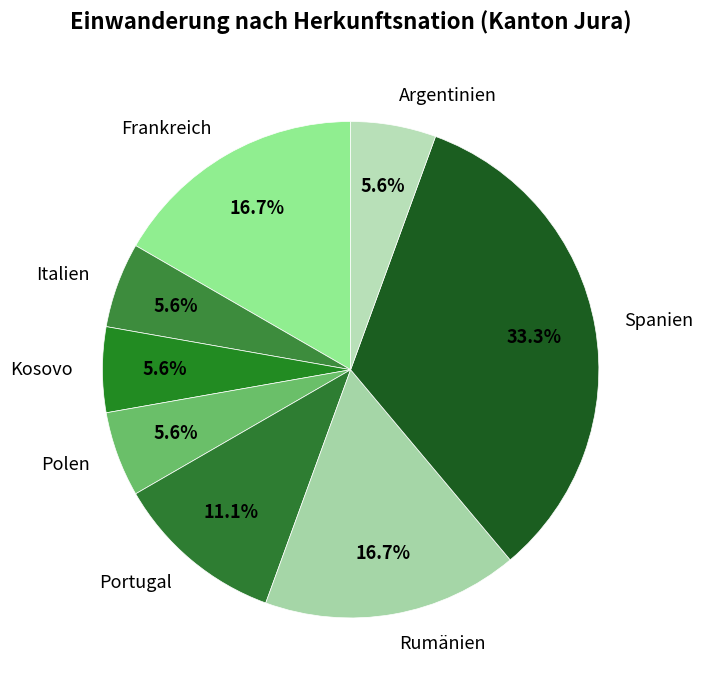

Approximately how many times larger is the value at Polen compared to Argentinien?

1.0